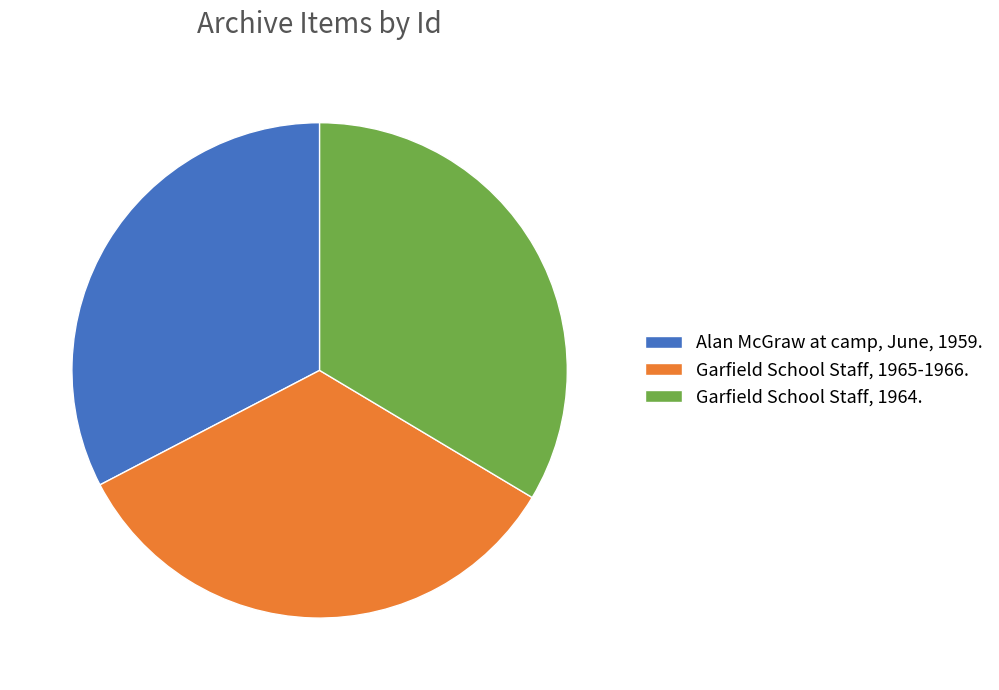

Count the number of slices in the pie.

3